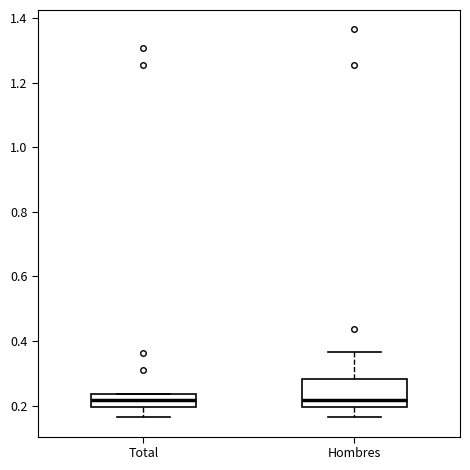

Reading left to right, transcribe this box plot: for each box, give where its median line is, the range the box spans, and where its two whiskers end, as read against the y-axis. The values are not printed on the chart, so give them approximately, as read against the axis.

Total: median 0.22, box 0.20 to 0.24, whiskers 0.16 to 0.24
Hombres: median 0.22, box 0.20 to 0.28, whiskers 0.16 to 0.36